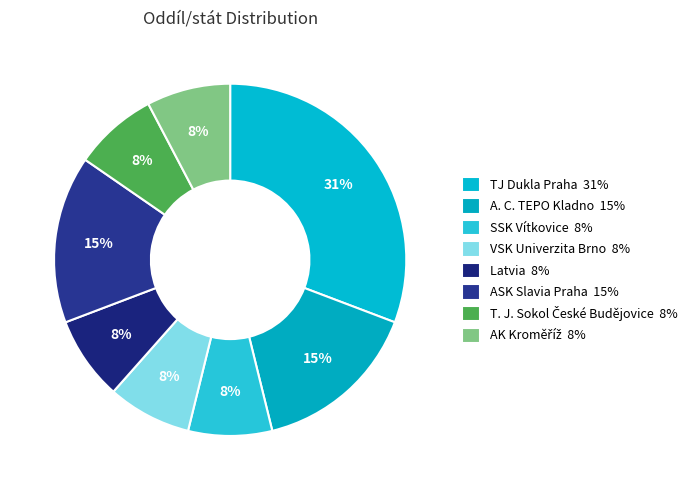

Count the number of slices in the pie.

8